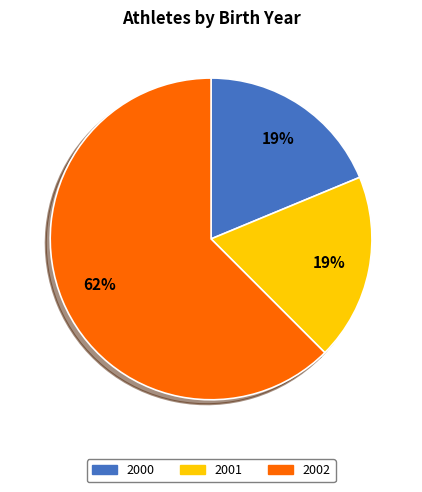

To the nearest percent, what is the average slice percentage?

33%